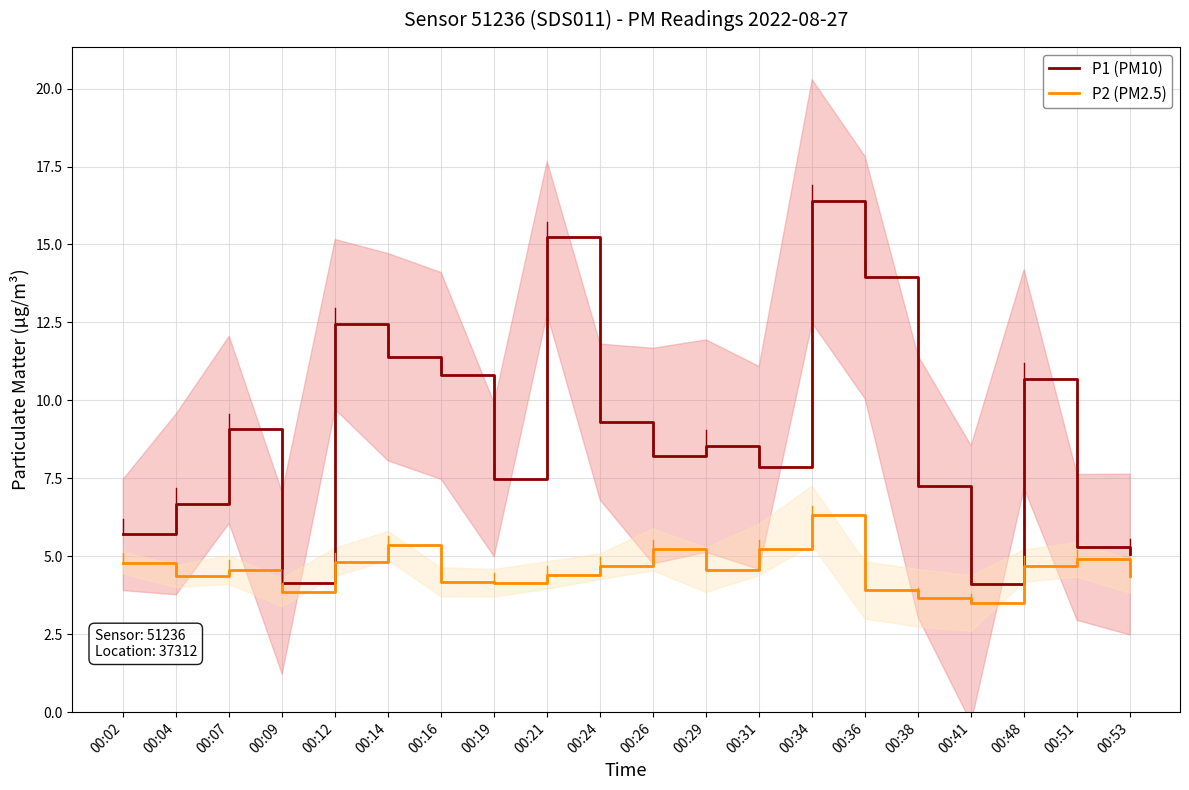

Which series has the largest total across all categories?

P1 (PM10)